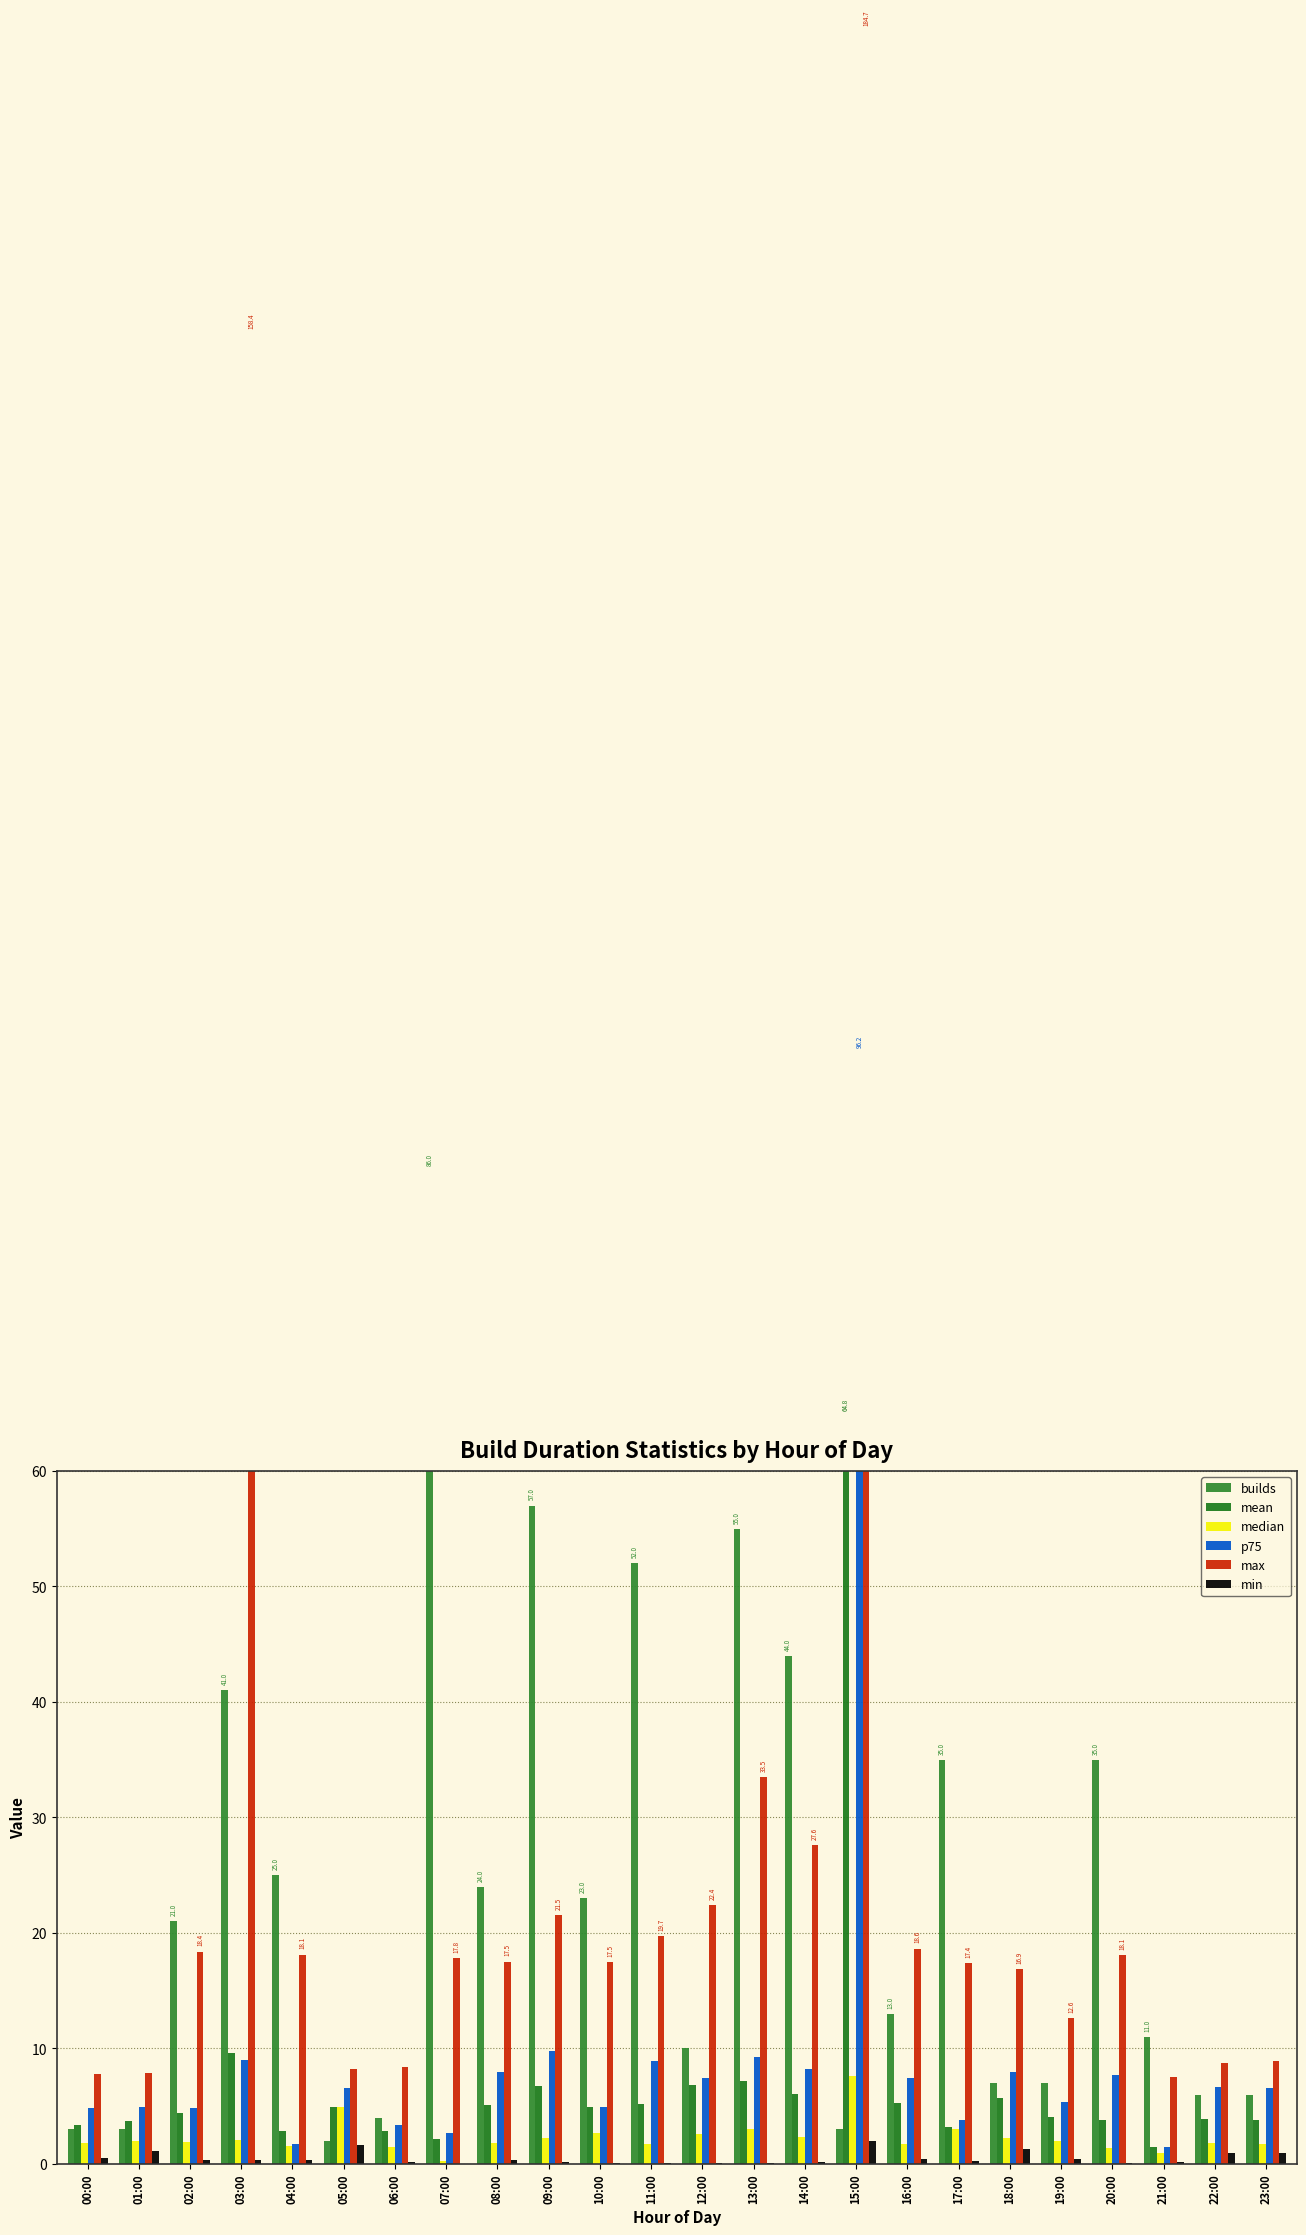

How many groups of bars are there?

24